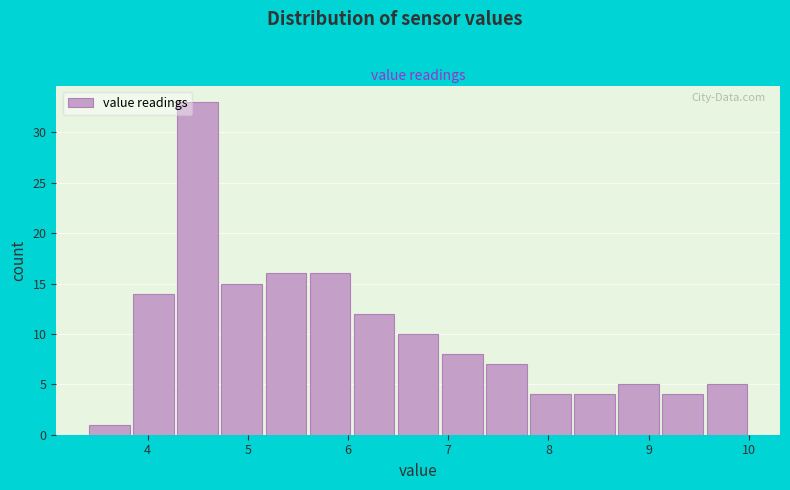

Reading left to right, list every bar in this chart as the range it spans on the x-axis followed by its height. Neither the bar edges nor the heights are printed on the chart, so give them approximately, as read against the axes.

3.40 to 3.84: 1
3.84 to 4.28: 14
4.28 to 4.72: 33
4.72 to 5.16: 15
5.16 to 5.60: 16
5.60 to 6.04: 16
6.04 to 6.48: 12
6.48 to 6.92: 10
6.92 to 7.36: 8
7.36 to 7.80: 7
7.80 to 8.24: 4
8.24 to 8.68: 4
8.68 to 9.12: 5
9.12 to 9.56: 4
9.56 to 10.00: 5